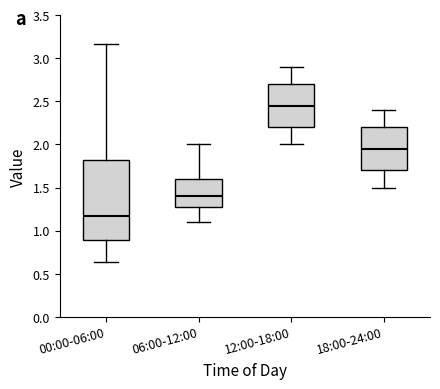

Which box has the highest median line?

12:00-18:00